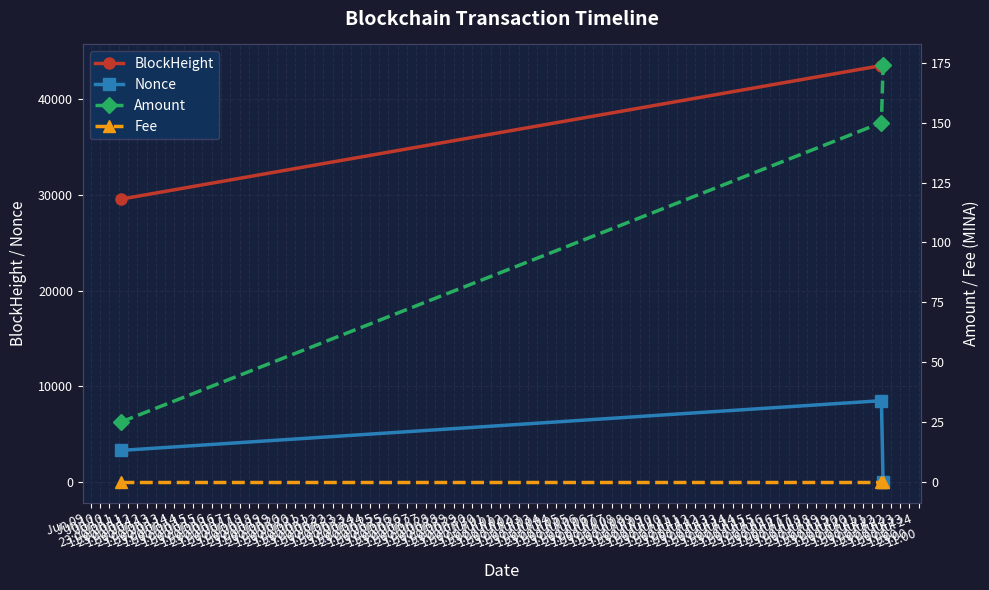

Rank the series at Jun 10
11:00 from lowest to highest value.

Fee, Amount, Nonce, BlockHeight